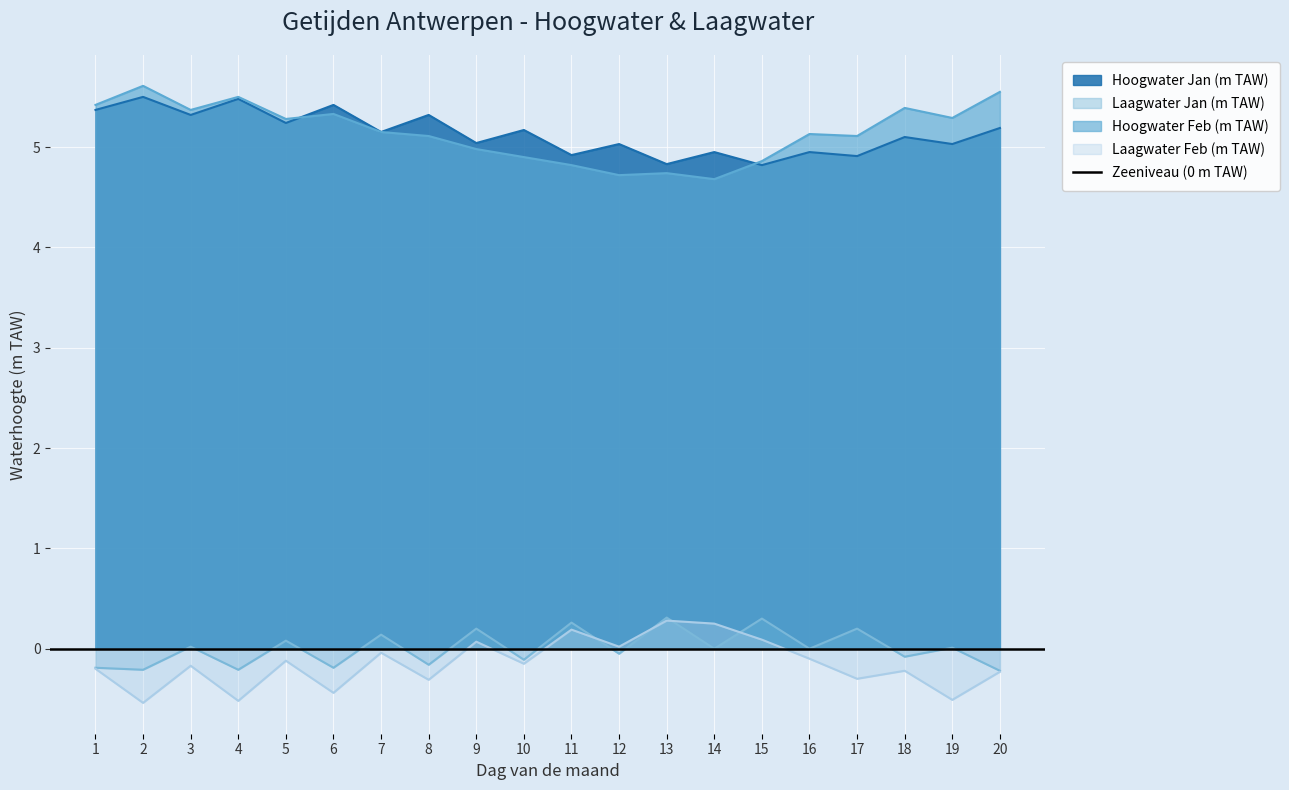

Where is the first local maximum for Laagwater Jan (m TAW)?

3